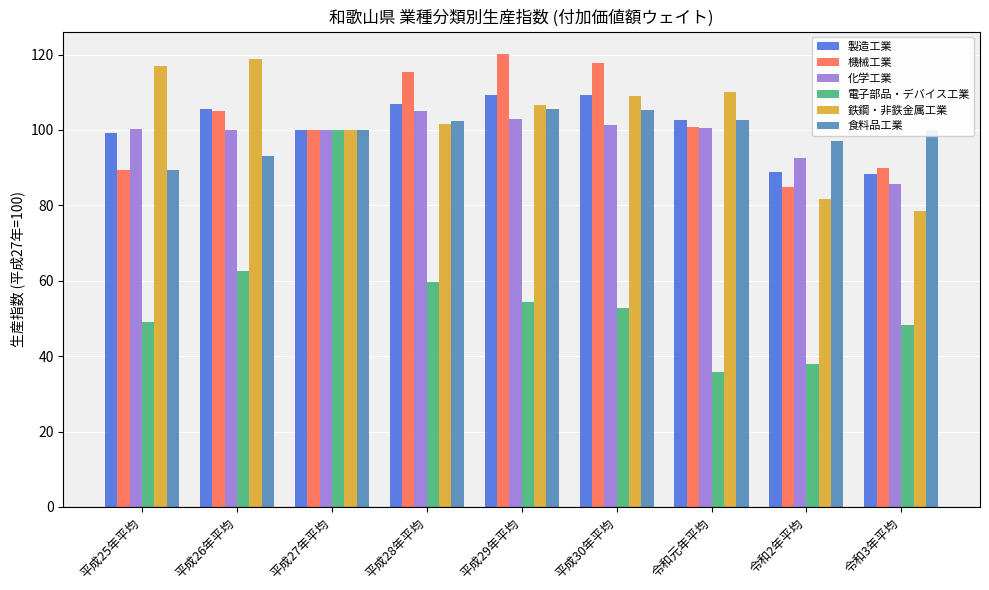

How many series are shown in this chart?

6